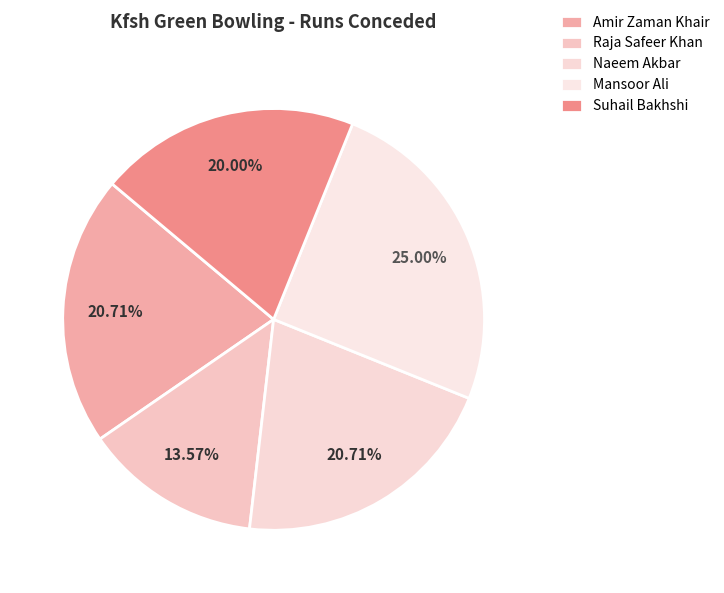

Does any single category account for the majority?

No